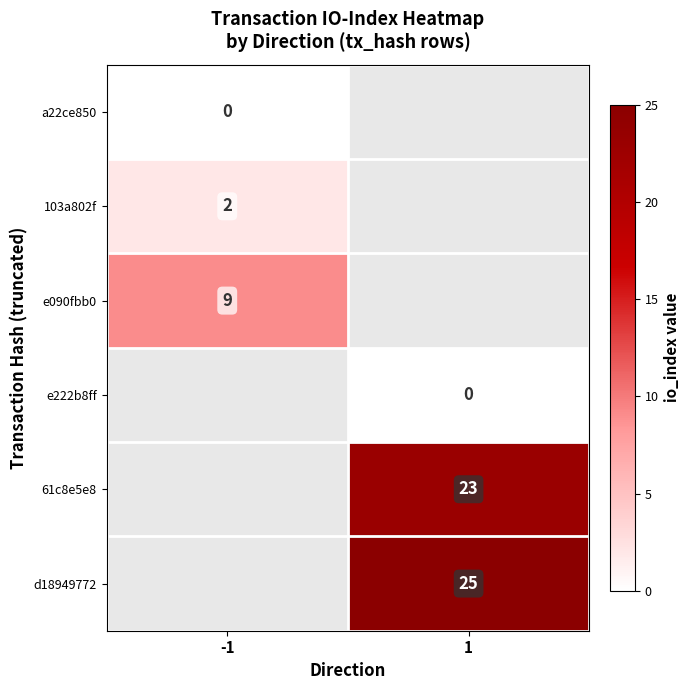

Is it true that e090fbb0 equals 6 at -1?

False